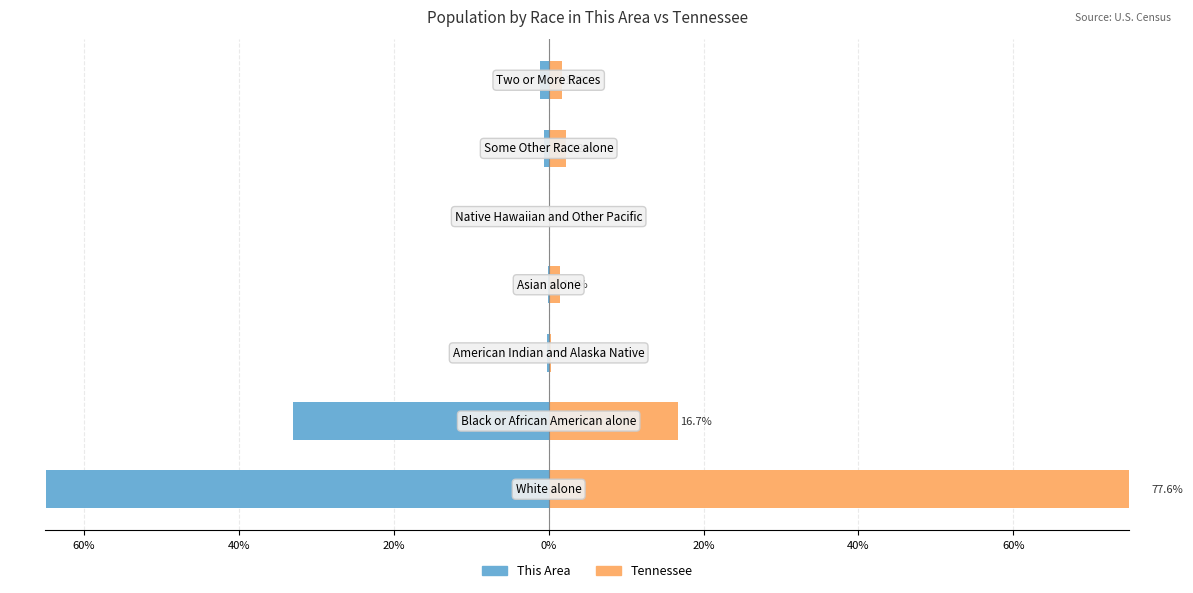

The Tennessee series shows 2.9 at 40%. True or false?

False